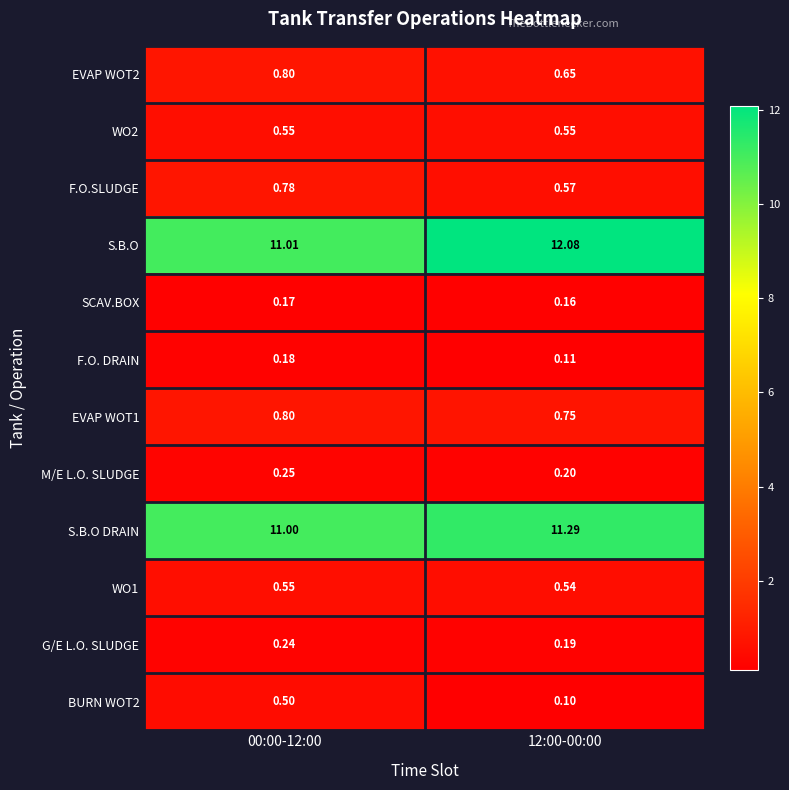

Is the value of S.B.O at 12:00-00:00 greater than the value of EVAP WOT2 at 12:00-00:00?

Yes